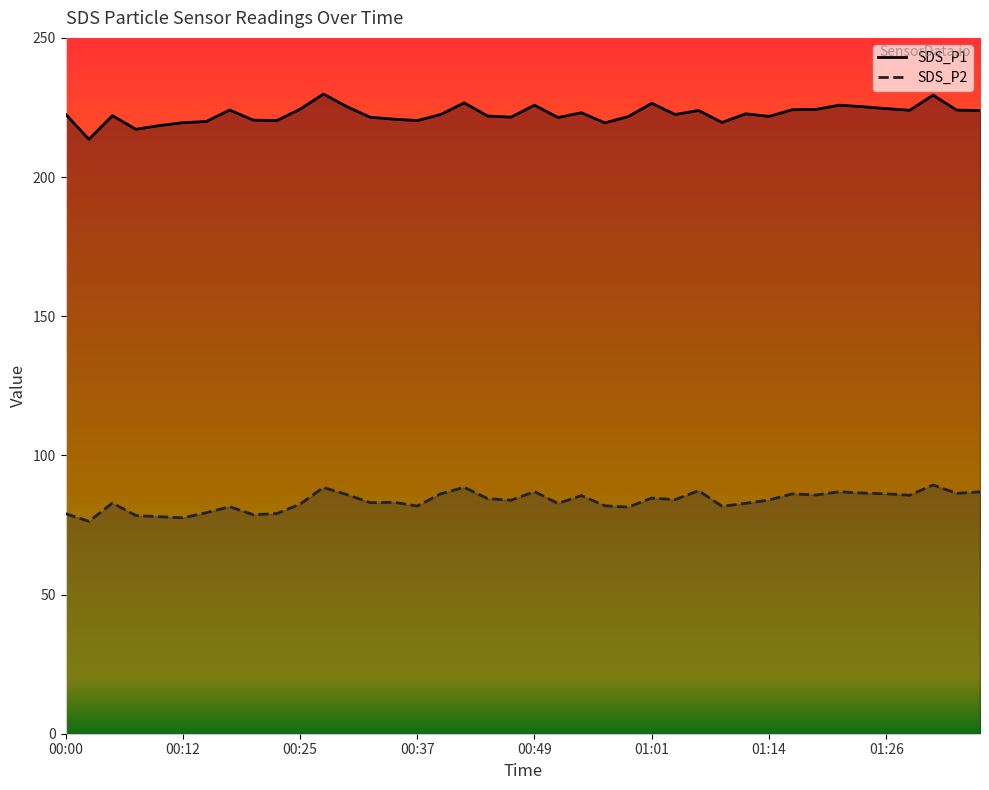

What value does the SDS_P2 line series have at 31?

86.2